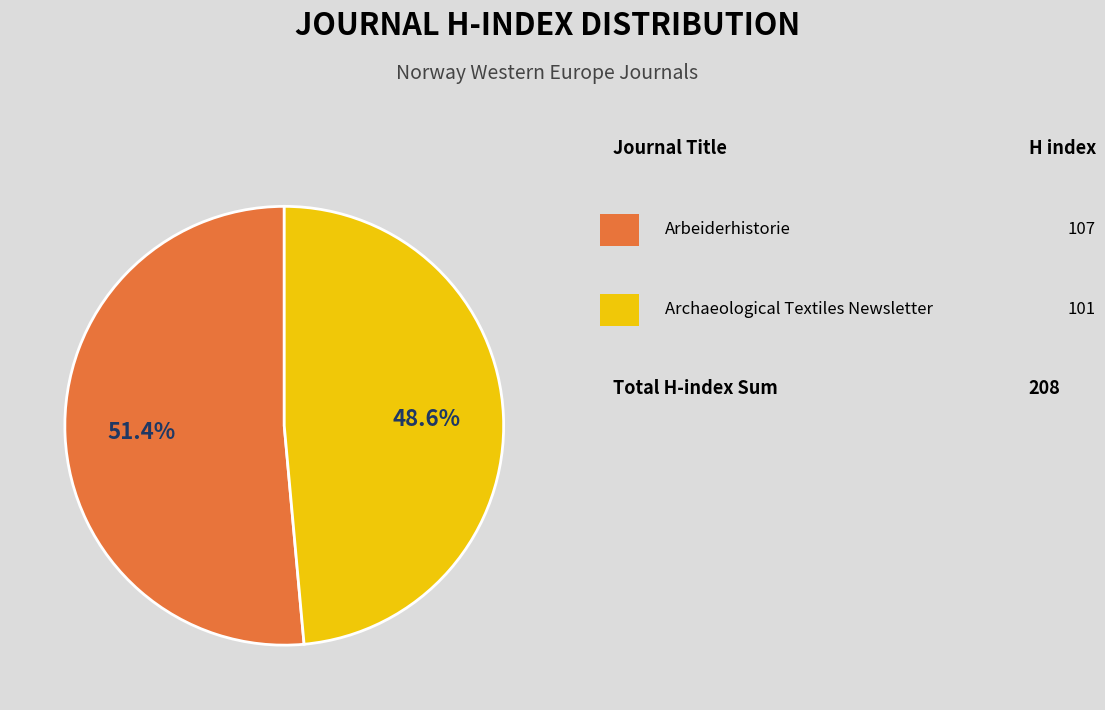

Is there any slice that represents more than half of the pie?

Yes